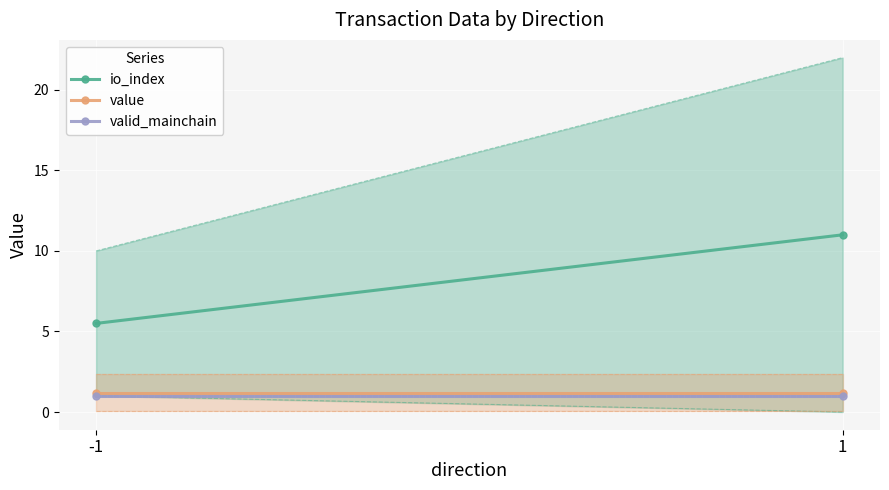

At which label is value closest to 1?

-1